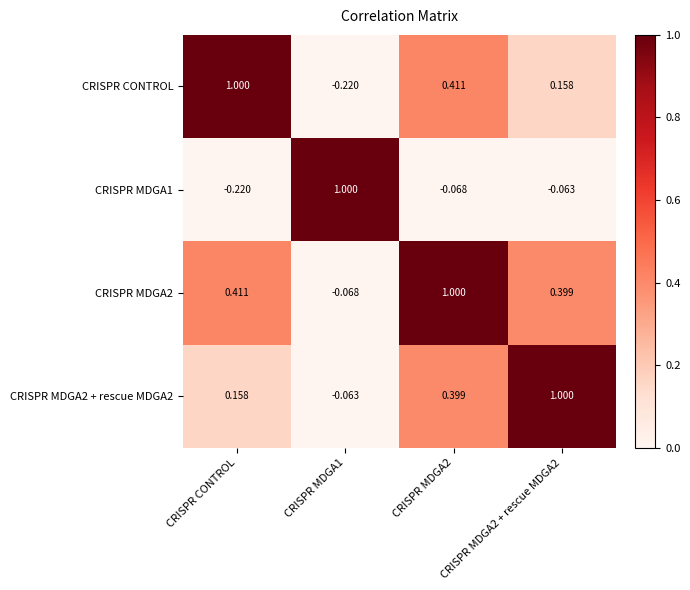

Is the value of CRISPR MDGA2 + rescue MDGA2 at CRISPR MDGA2 greater than the value of CRISPR CONTROL at CRISPR MDGA1?

Yes